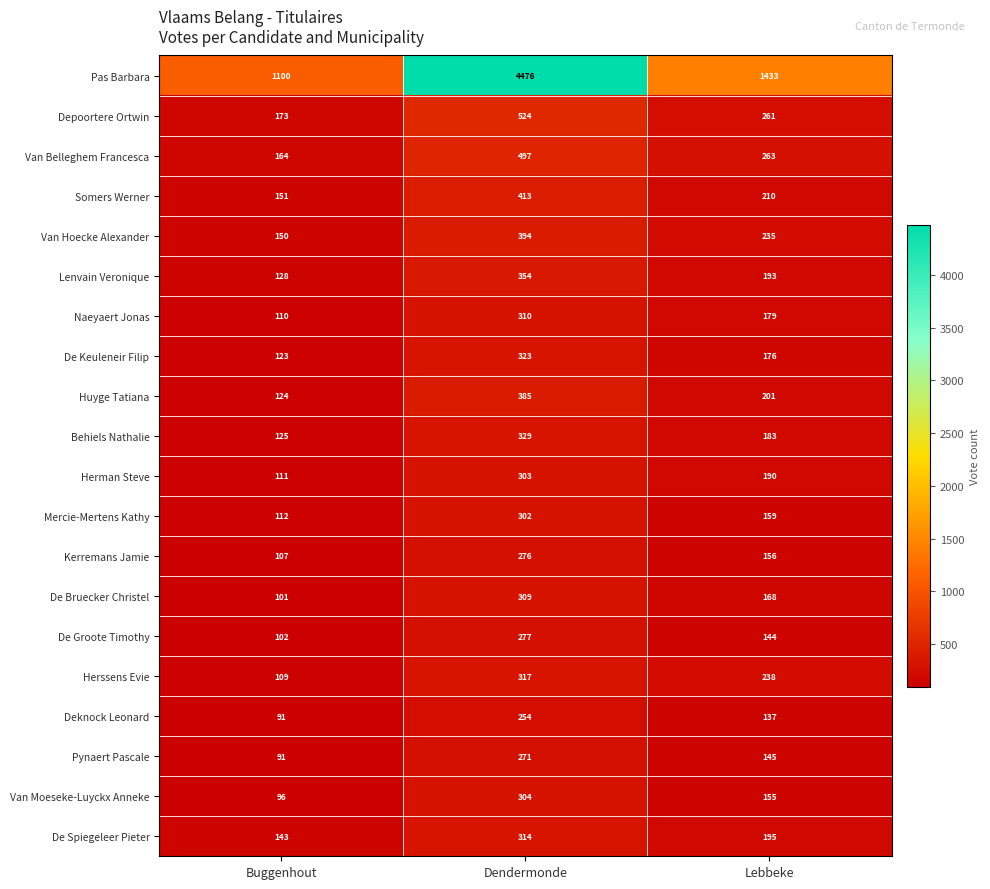

At which category is the sum across all series the highest?

Dendermonde